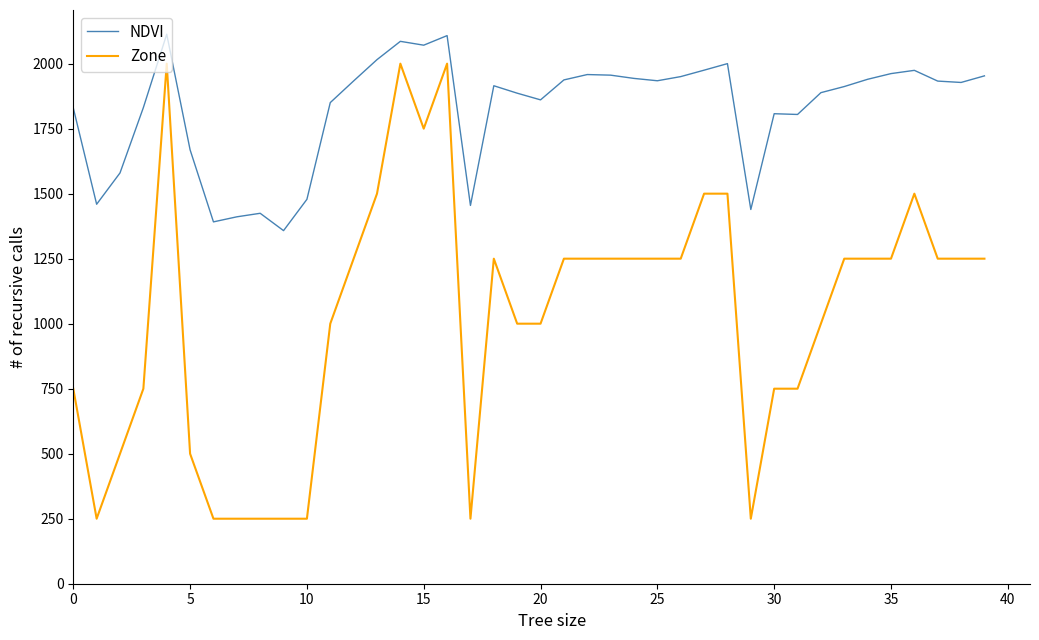

How many categories are shown in the chart?

40